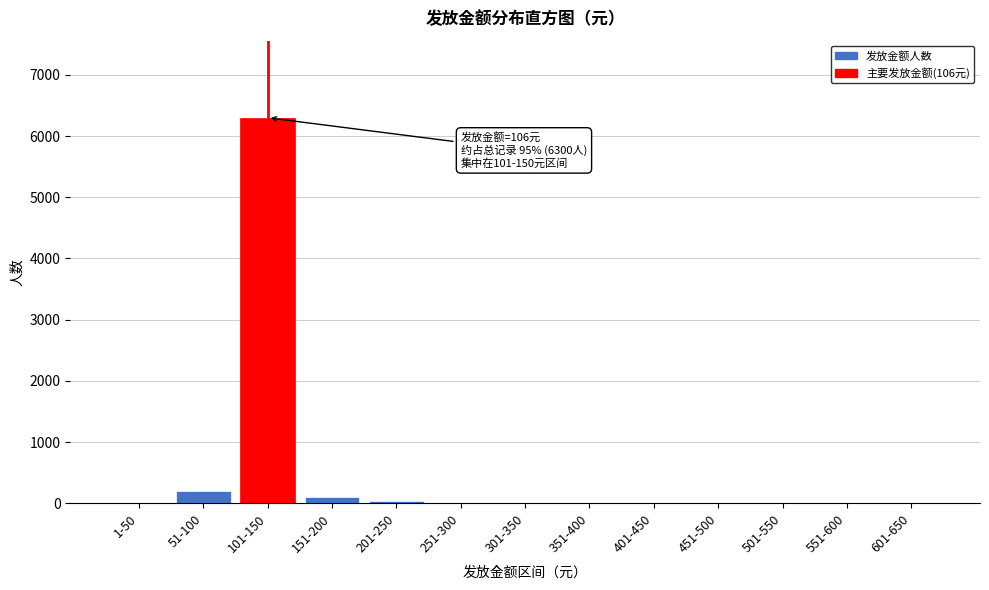

Reading left to right, extract all data points from this chart.

1-50=0	51-100=200	101-150=6300	151-200=100	201-250=38	251-300=0	301-350=0	351-400=0	401-450=0	451-500=0	501-550=0	551-600=0	601-650=0